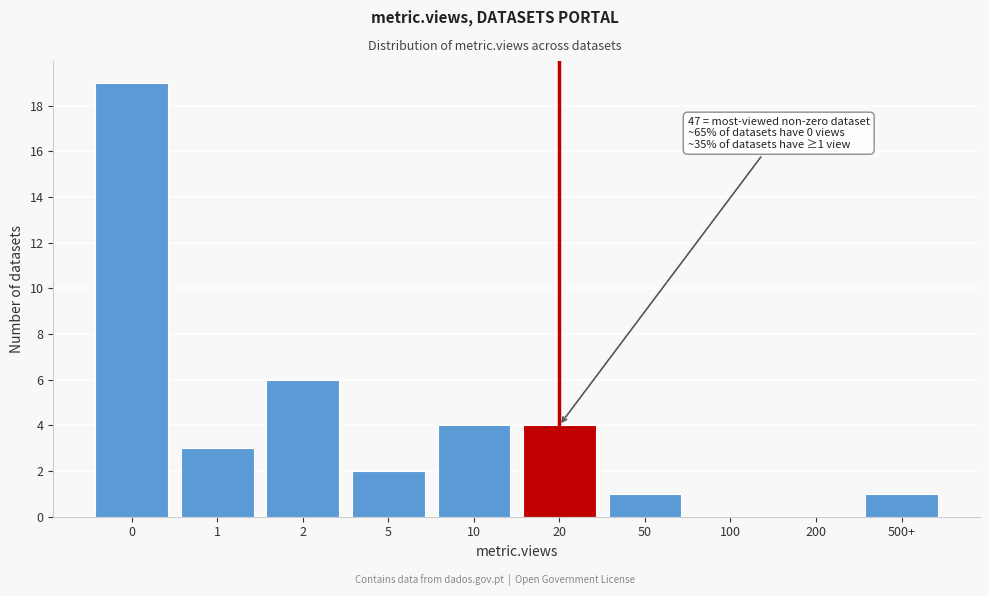

Reading left to right, list all the values displayed in this chart.

0=19	1=3	2=6	5=2	10=4	20=4	50=1	100=0	200=0	500+=1